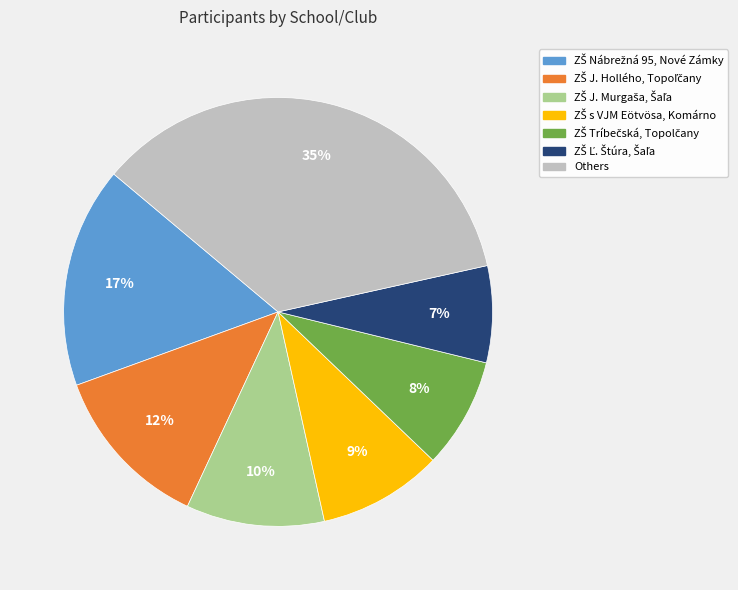

To the nearest percent, what is the difference between the largest and smallest slice percentages?

28%